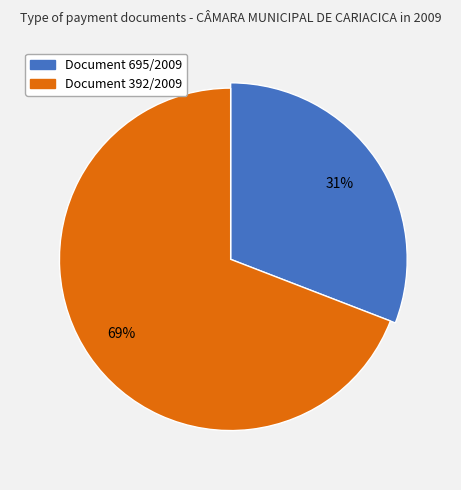

How many segments does this pie chart have?

2